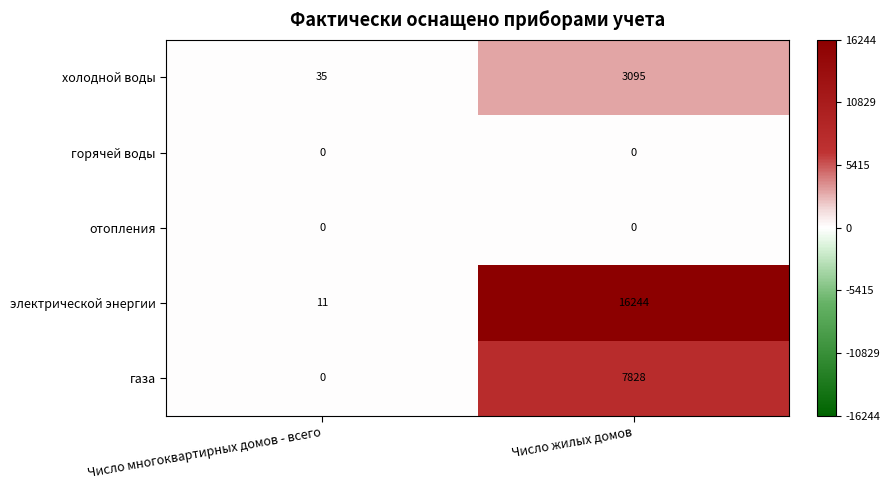

Reading left to right, list all the values displayed in this chart.

холодной воды: Число многоквартирных домов - всего=35	Число жилых домов=3095
горячей воды: Число многоквартирных домов - всего=0	Число жилых домов=0
отопления: Число многоквартирных домов - всего=0	Число жилых домов=0
электрической энергии: Число многоквартирных домов - всего=11	Число жилых домов=16244
газа: Число многоквартирных домов - всего=0	Число жилых домов=7828